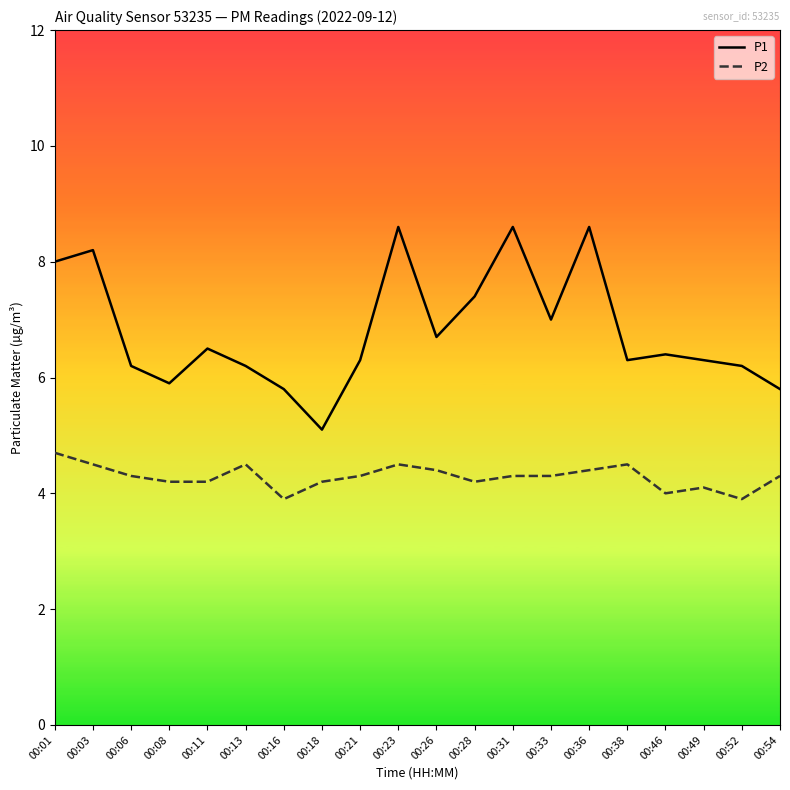

True or false: P2 and P1 intersect in this chart.

False